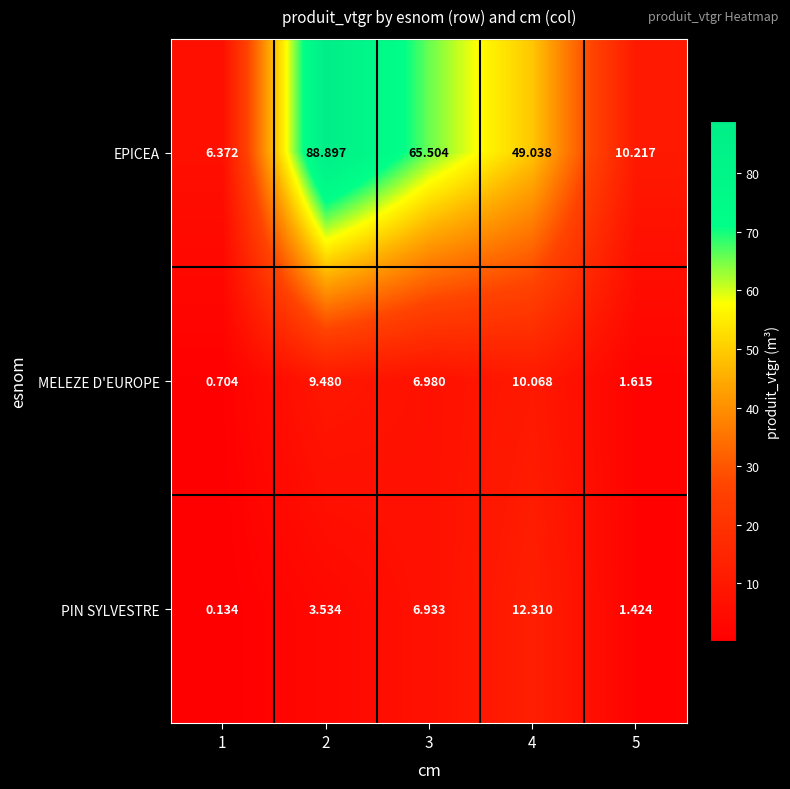

Which series has the largest total across all categories?

EPICEA